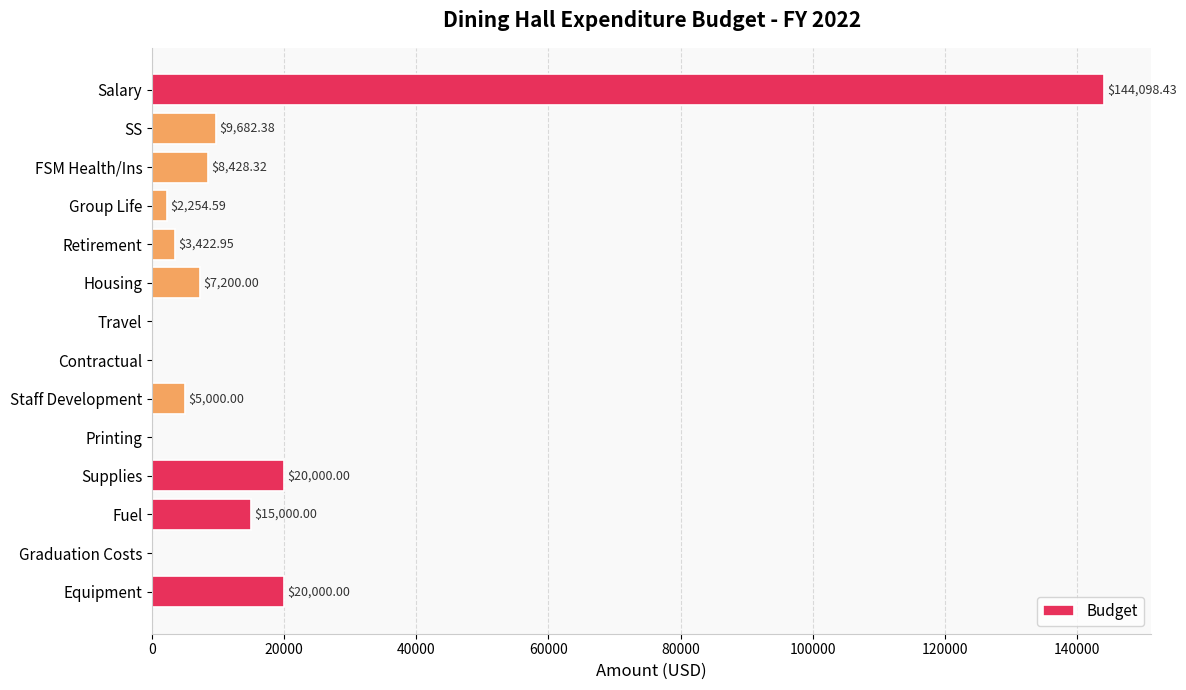

At which category does the chart reach its peak across all series?

Salary